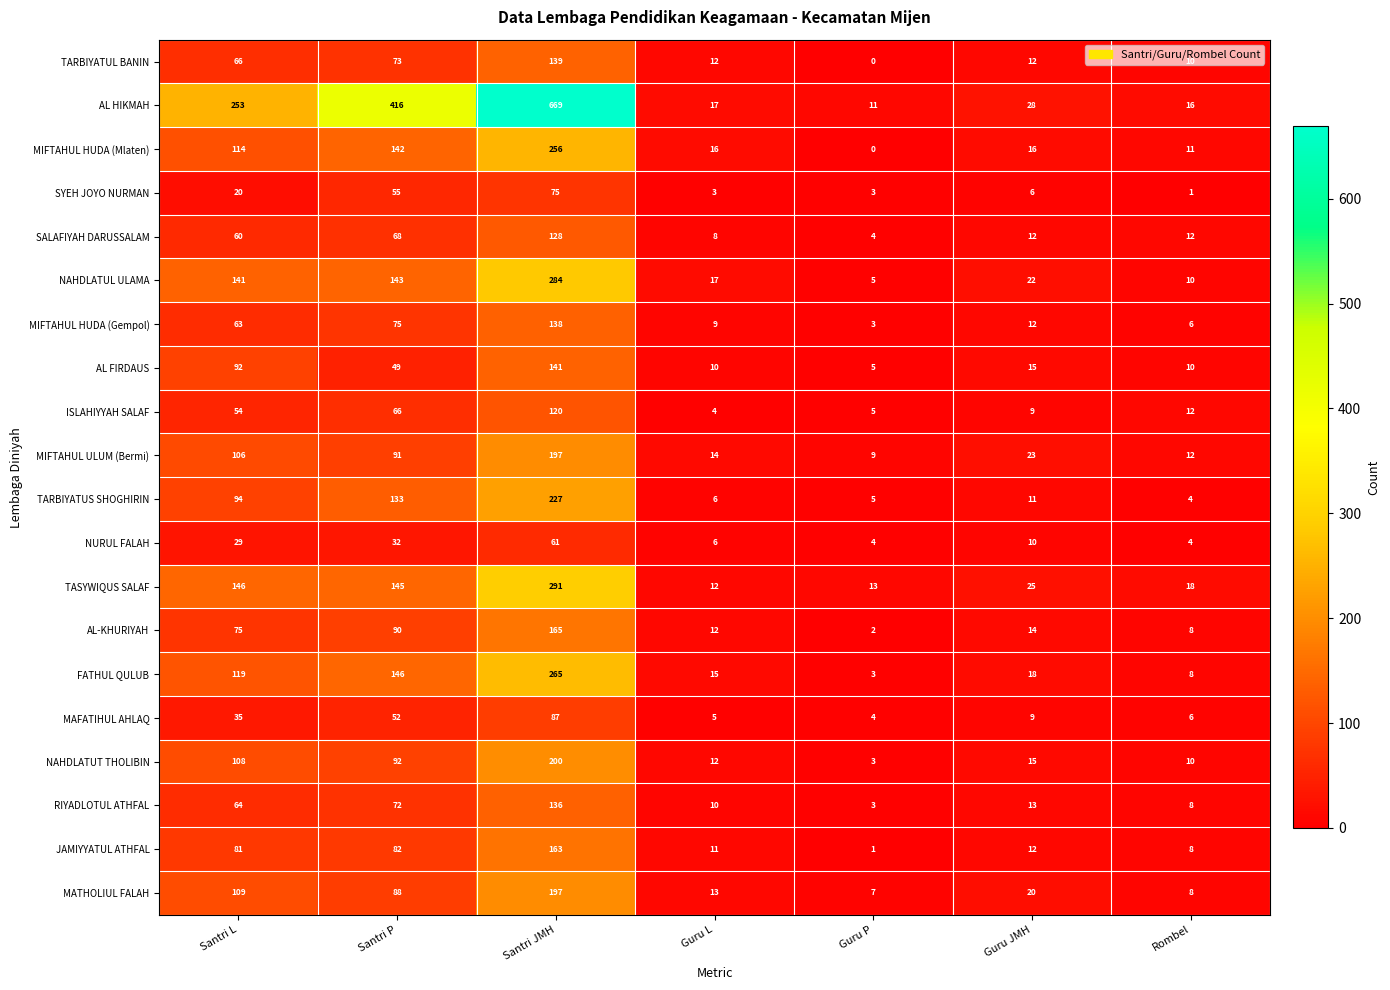

What is the approximate value of TARBIYATUL BANIN at Guru L, to the nearest 5?

10